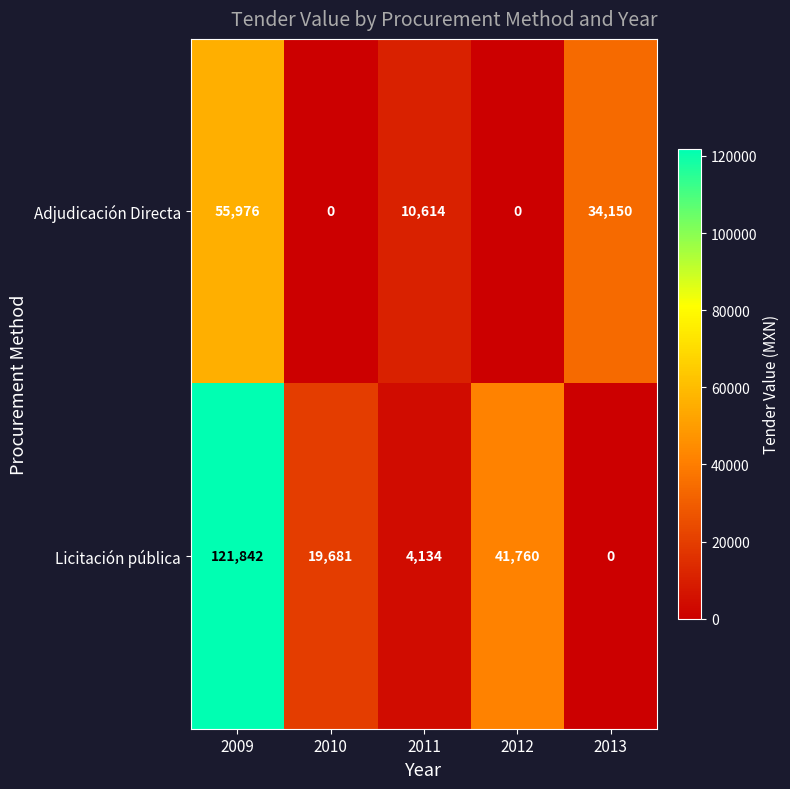

List the series in order of their peak value, highest first.

Licitación pública, Adjudicación Directa